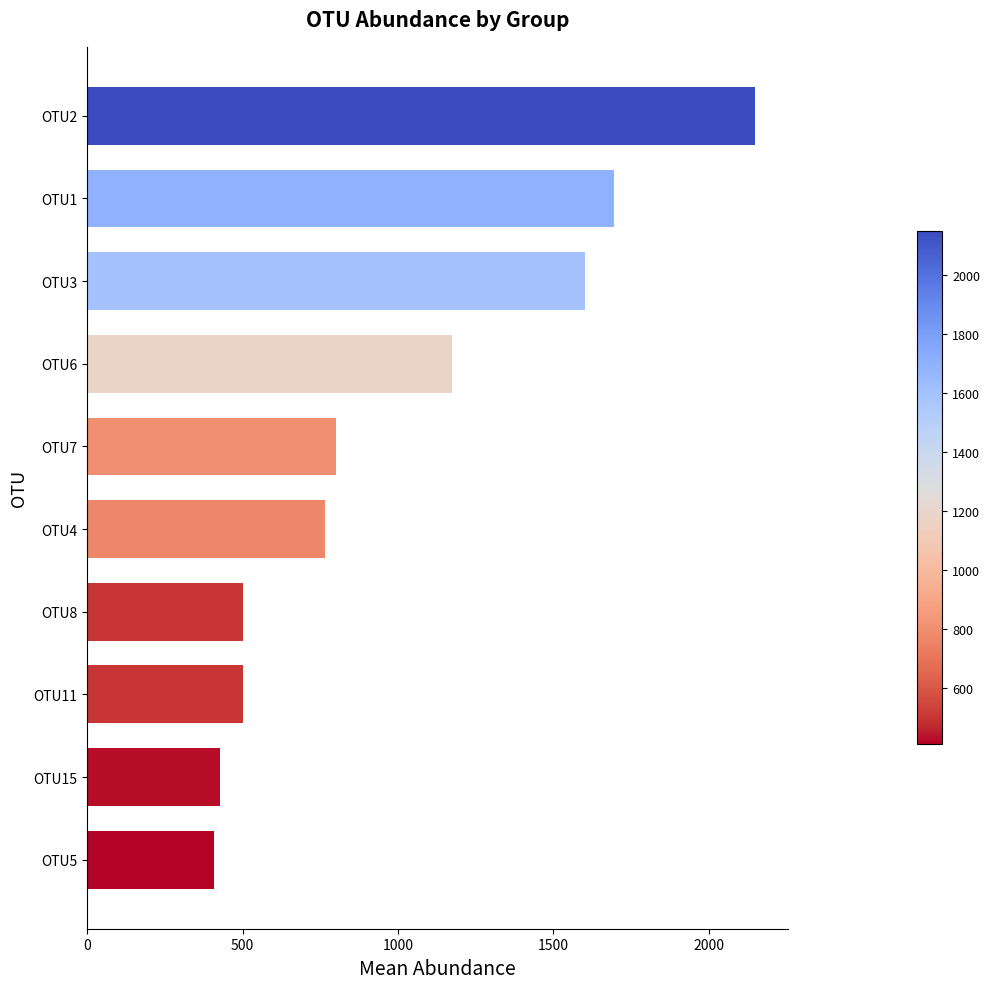

What is the greatest value displayed?

2149.7